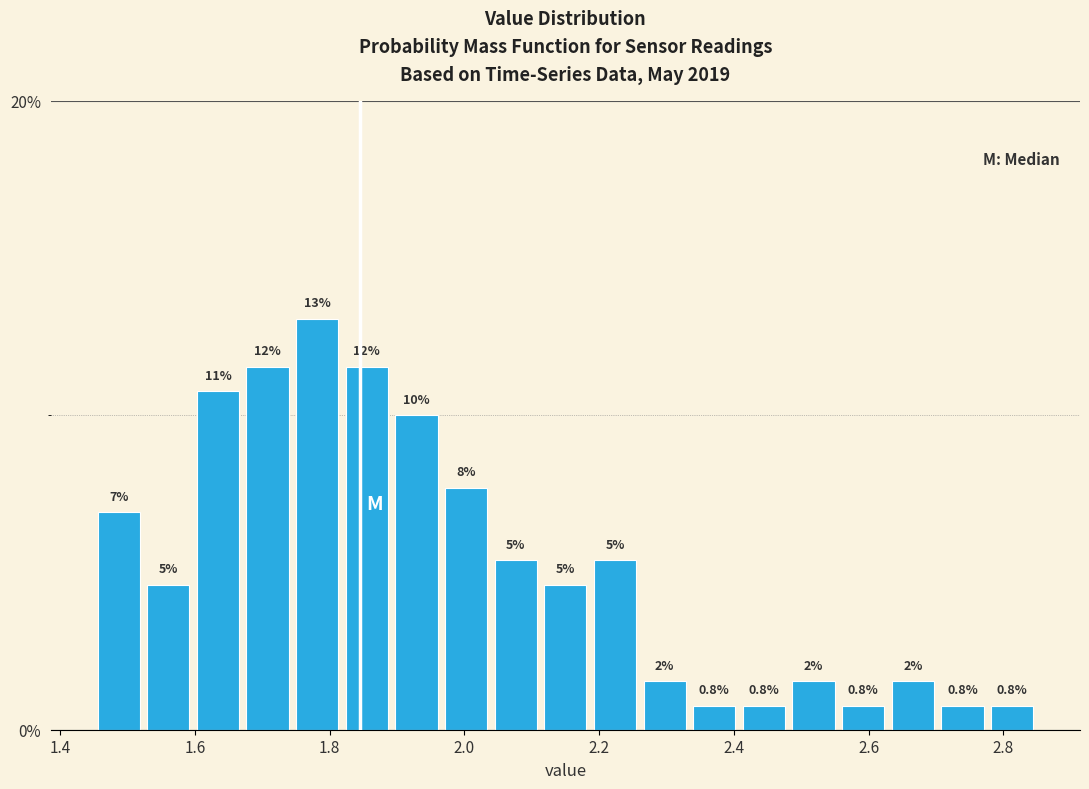

Around what value on the x-axis is the tallest bar? Give the approximate position of its centre, as read against the axis.

1.78